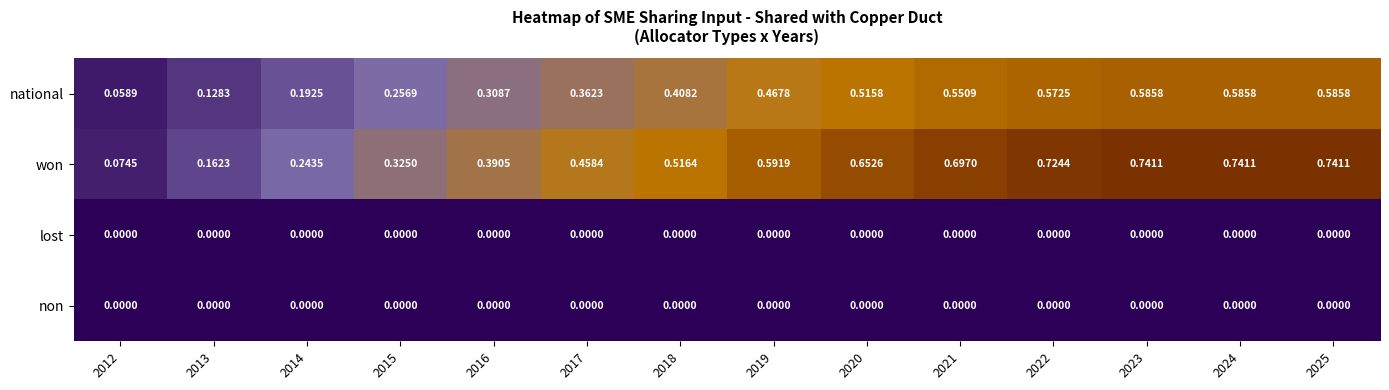

Which series has the largest total across all categories?

won